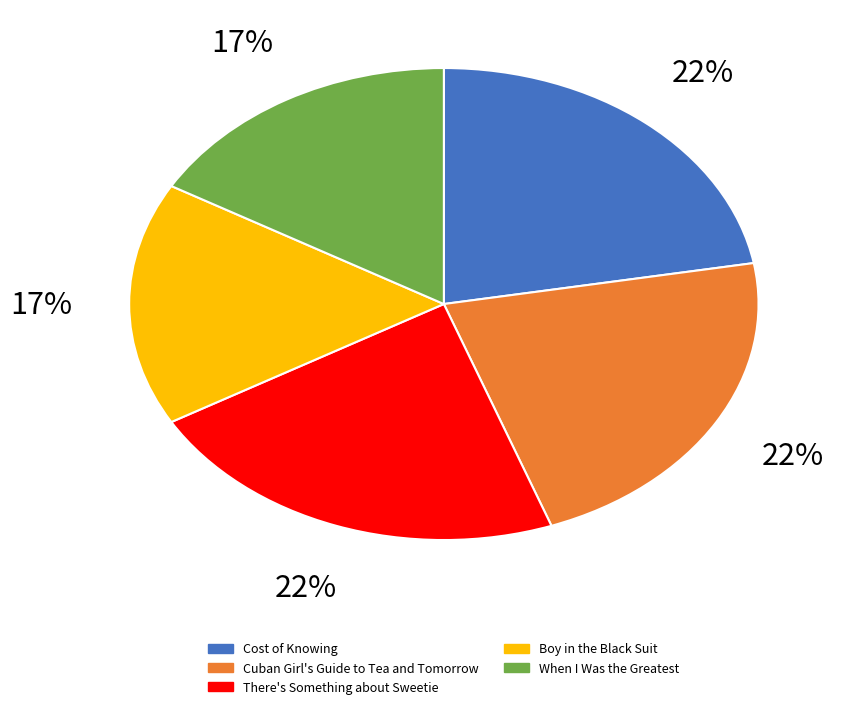

The Cuban Girl's Guide to Tea and Tomorrow slice represents 29% of the pie. True or false?

False